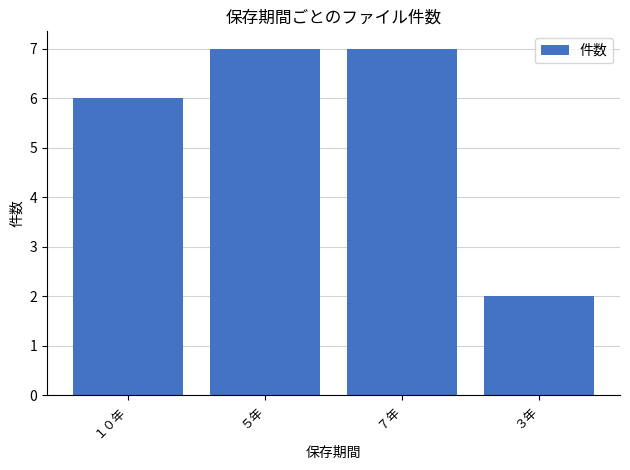

What is the greatest value displayed?

7